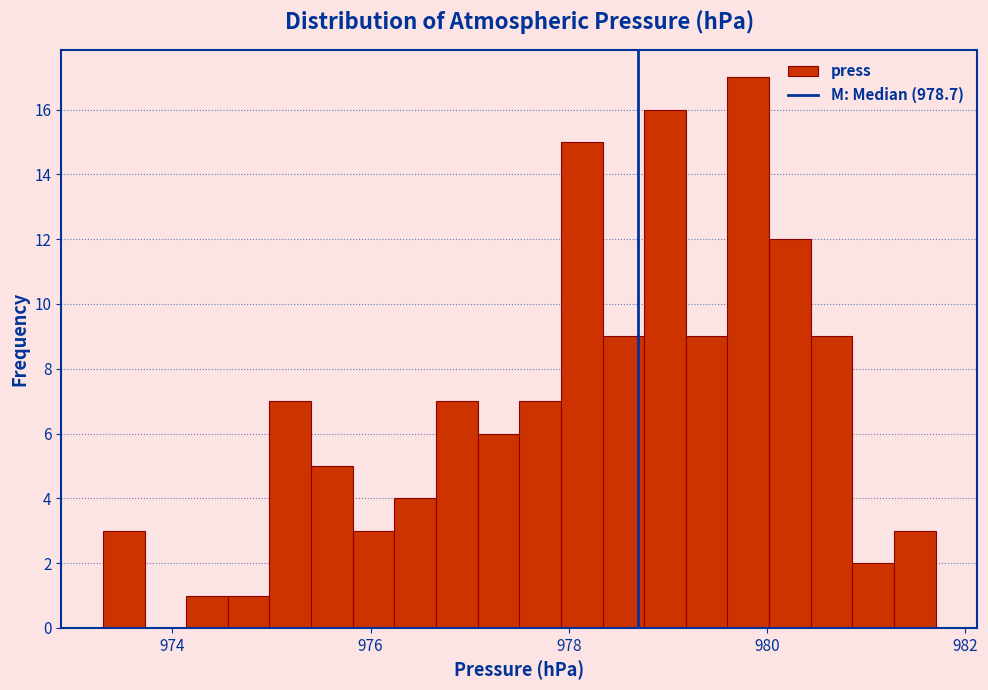

Around what value on the x-axis is the tallest bar? Give the approximate position of its centre, as read against the axis.

979.8